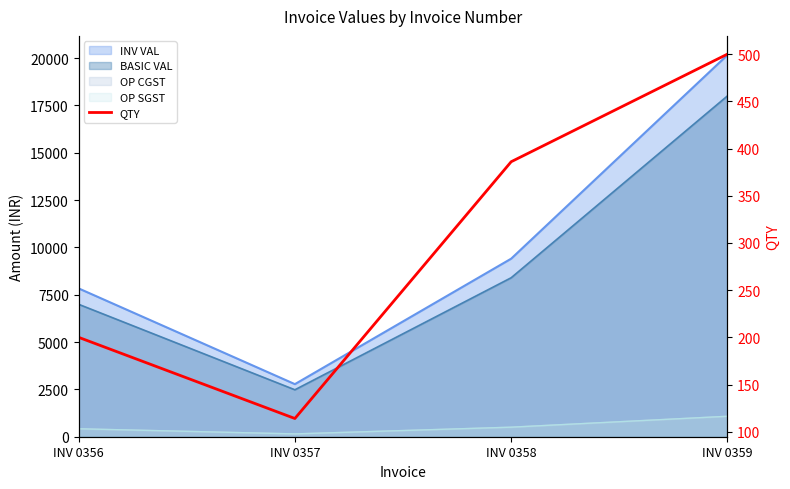

At which category does the chart reach its peak across all series?

INV 0359